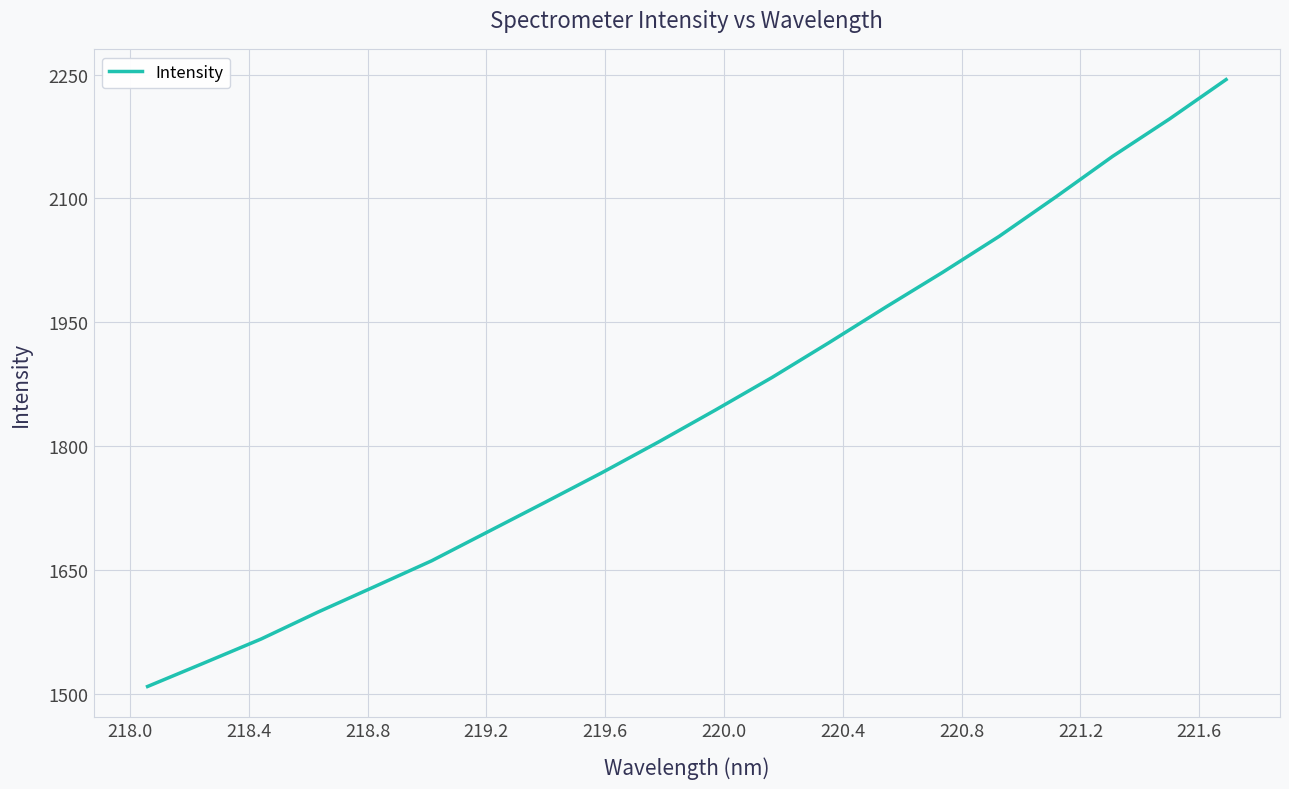

What is the average value?

1844.2